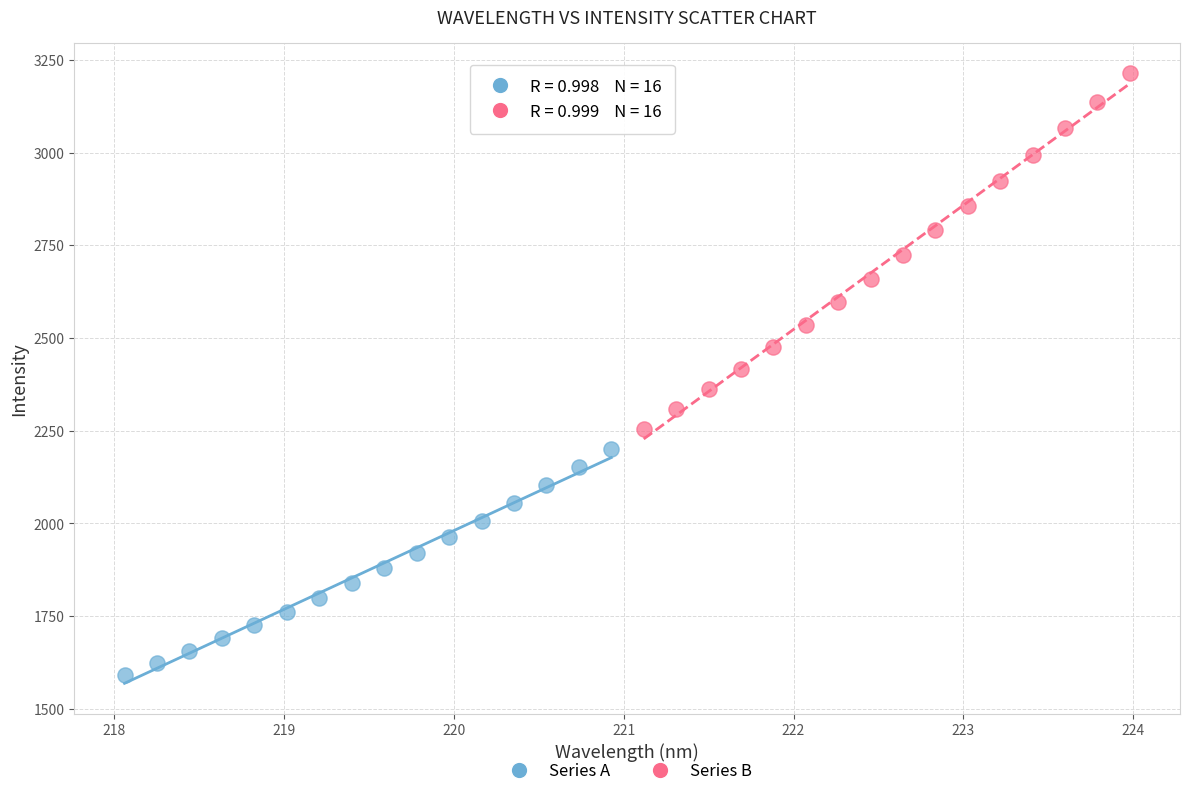

Which series contains the highest Y value?

Series B